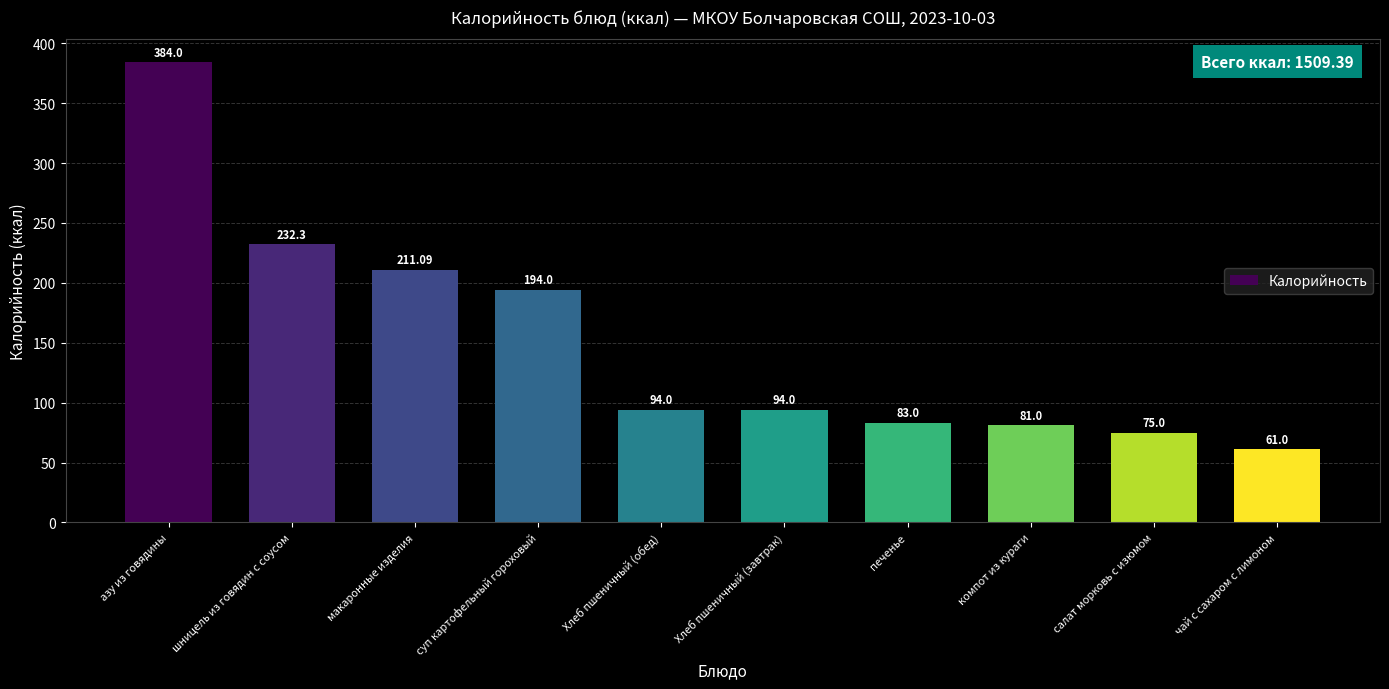

Count the number of categories in the chart.

10